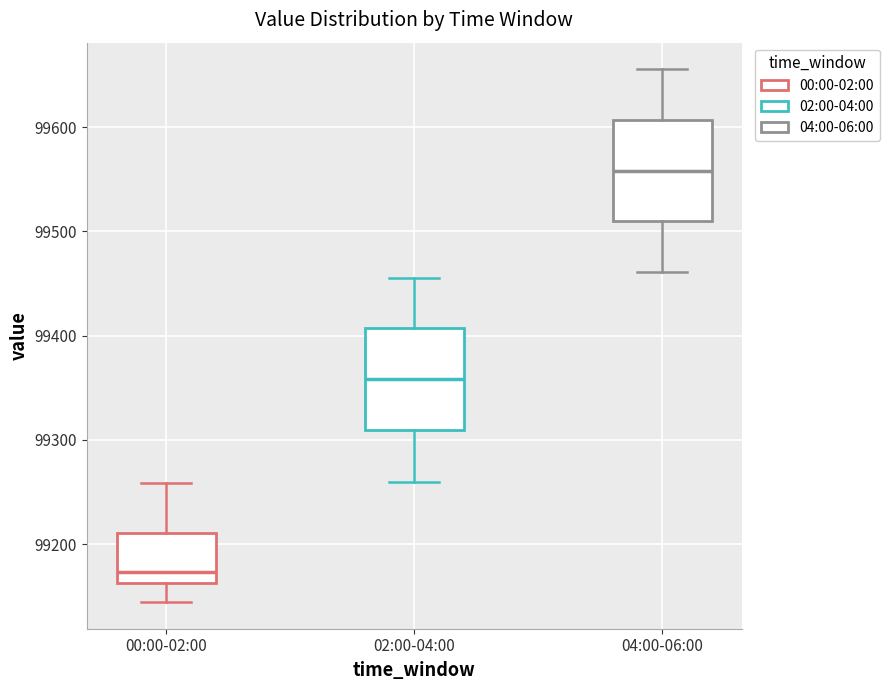

Reading left to right, read every box against the y-axis: the position of its median line, the range the box covers, and the ends of its whiskers. The values are not printed on the chart, so give them approximately, as read against the axis.

00:00-02:00: median 99170, box 99160 to 99210, whiskers 99140 to 99260
02:00-04:00: median 99360, box 99310 to 99410, whiskers 99260 to 99460
04:00-06:00: median 99560, box 99510 to 99610, whiskers 99460 to 99660